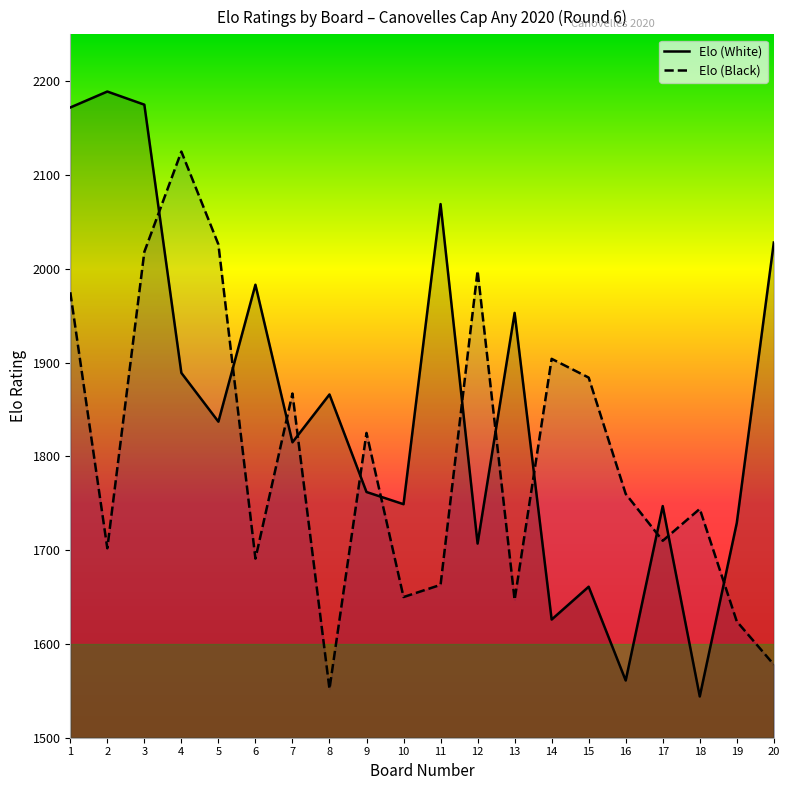

What are all the series names shown in the legend?

Elo (White), Elo (Black)